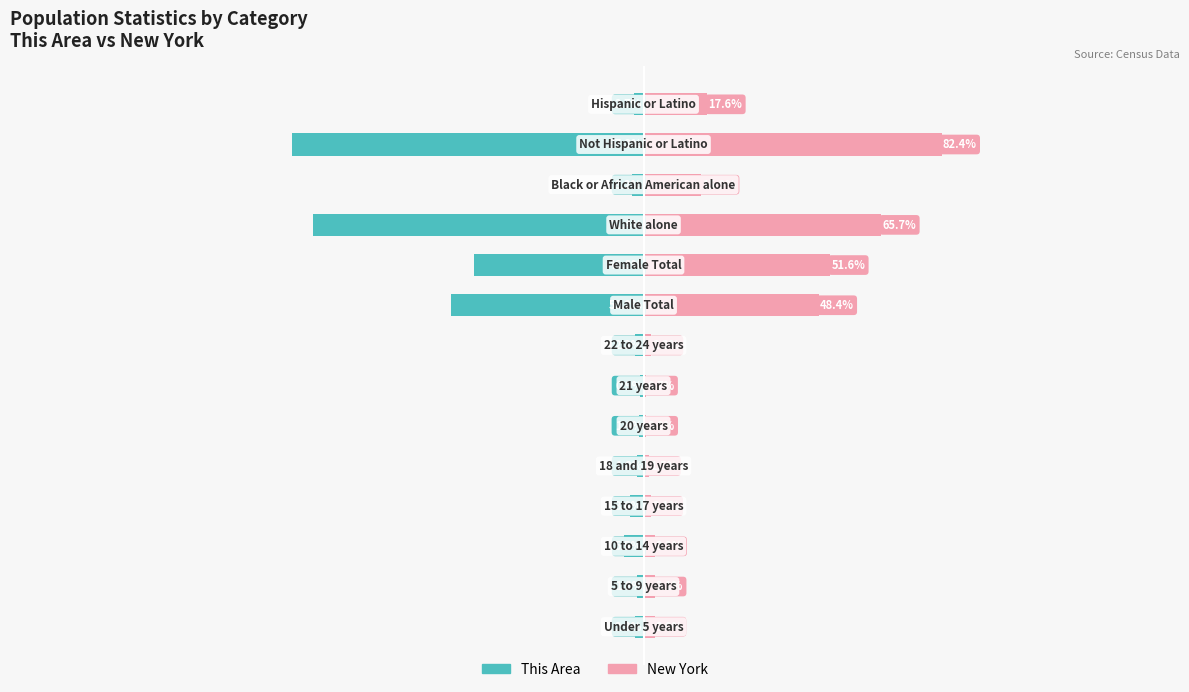

Rank the series by their average value, from lowest to highest.

This Area, New York